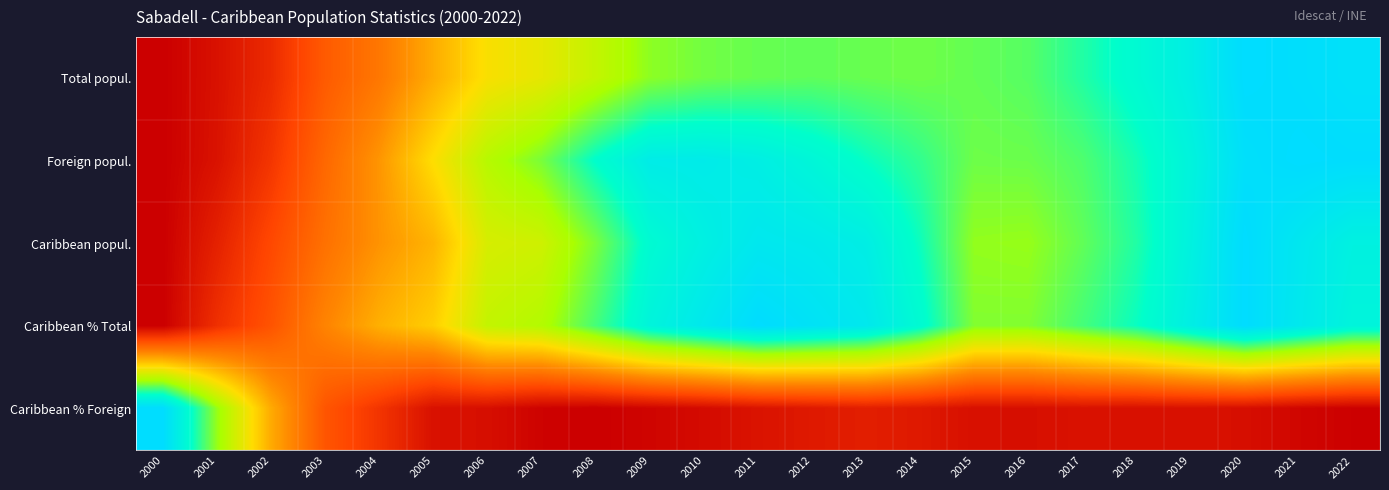

Between 2003 and 2007, which series saw the biggest shift?

Foreign popul.